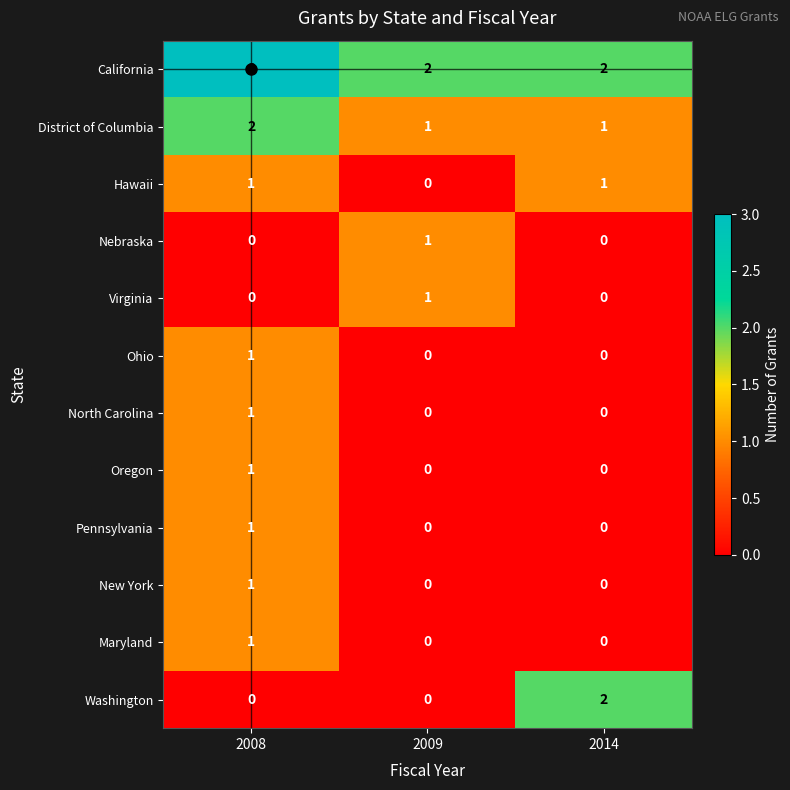

What is the difference between the highest and lowest values at 2008?

3